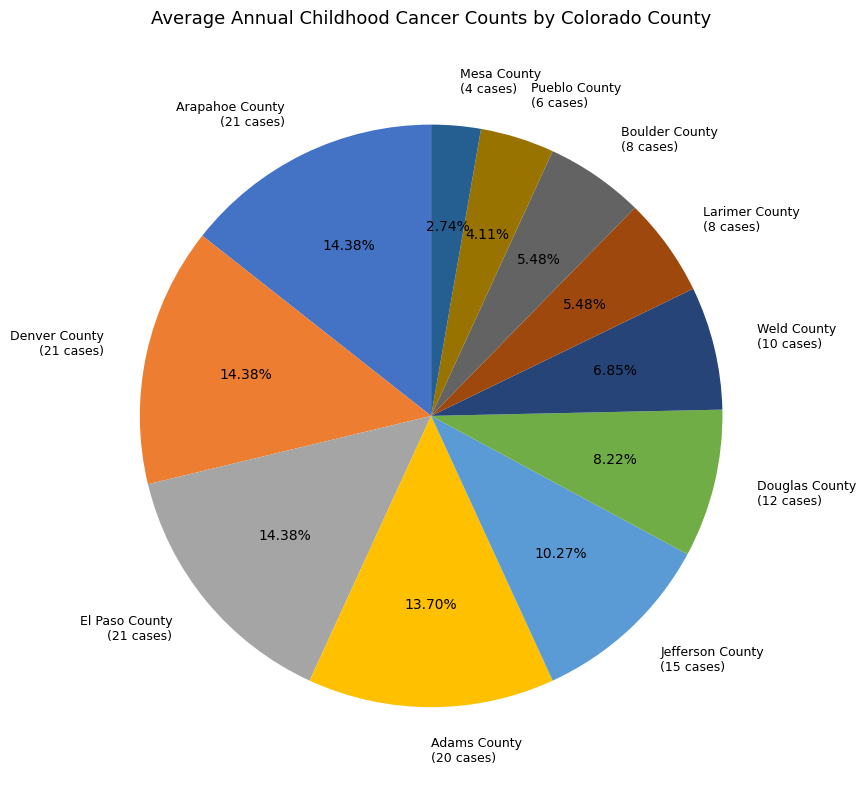

True or false: Pueblo County accounts for 4% of the total.

True